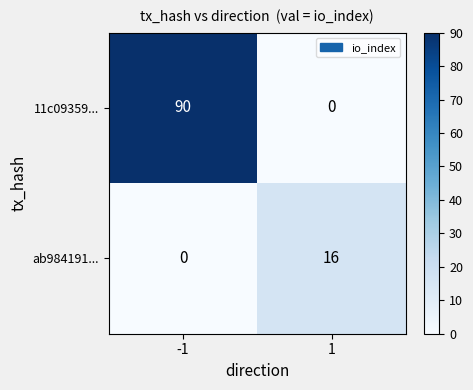

Is it true that ab984191... equals 16 at 1?

True